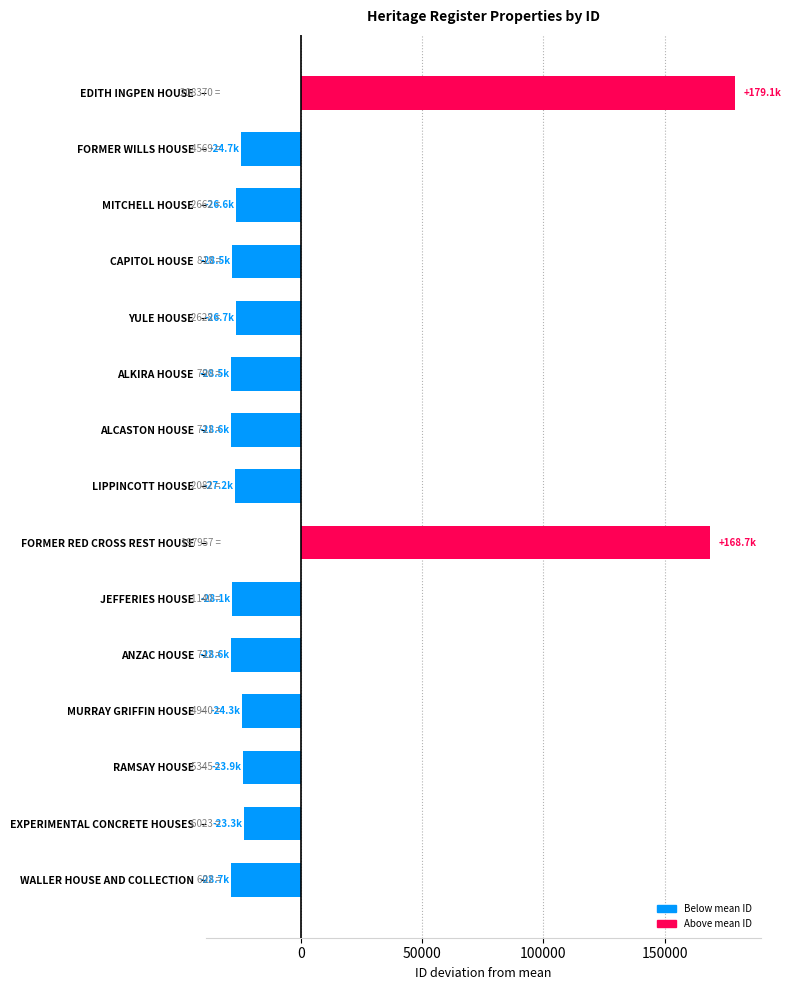

Between EDITH INGPEN HOUSE and ANZAC HOUSE, which is larger?

EDITH INGPEN HOUSE